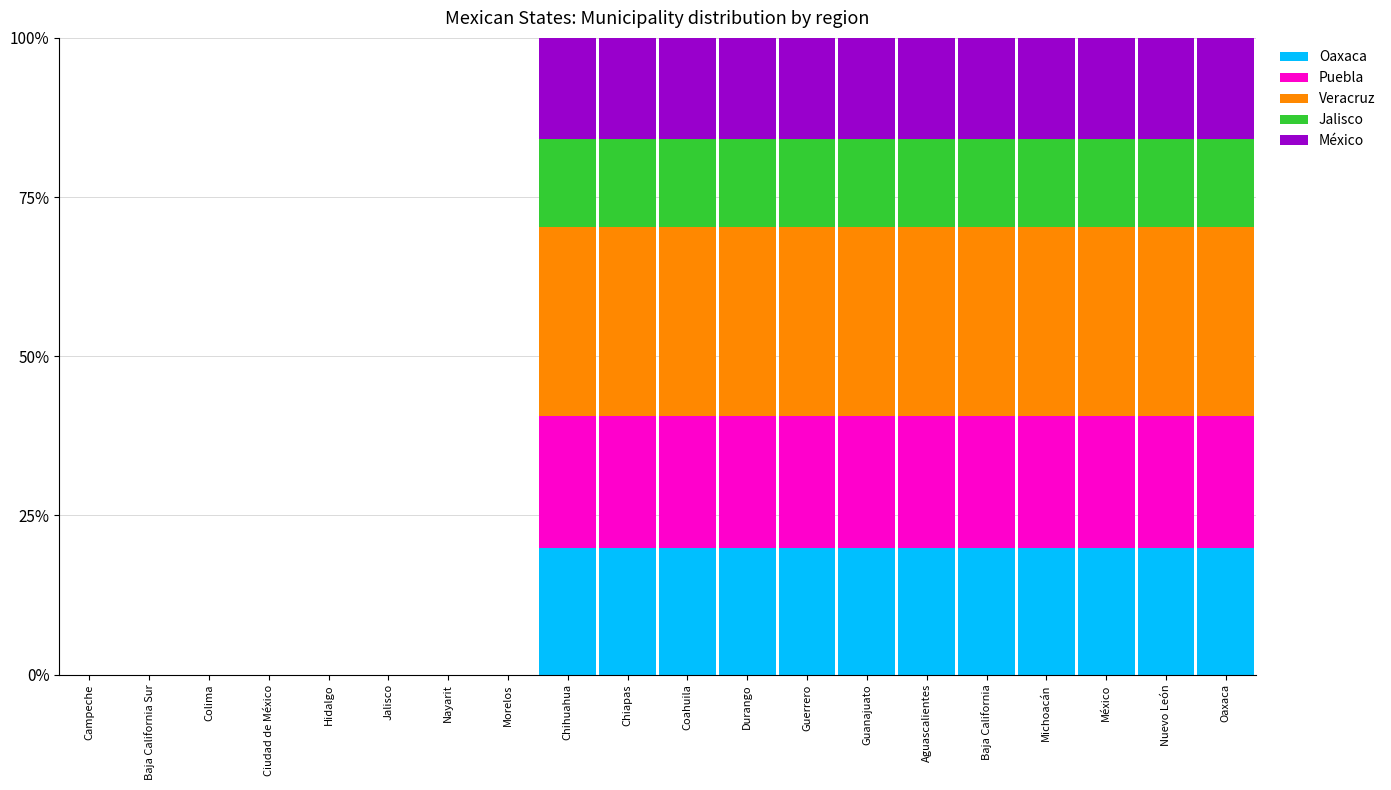

What is the total value across all series at Guanajuato?

100.0